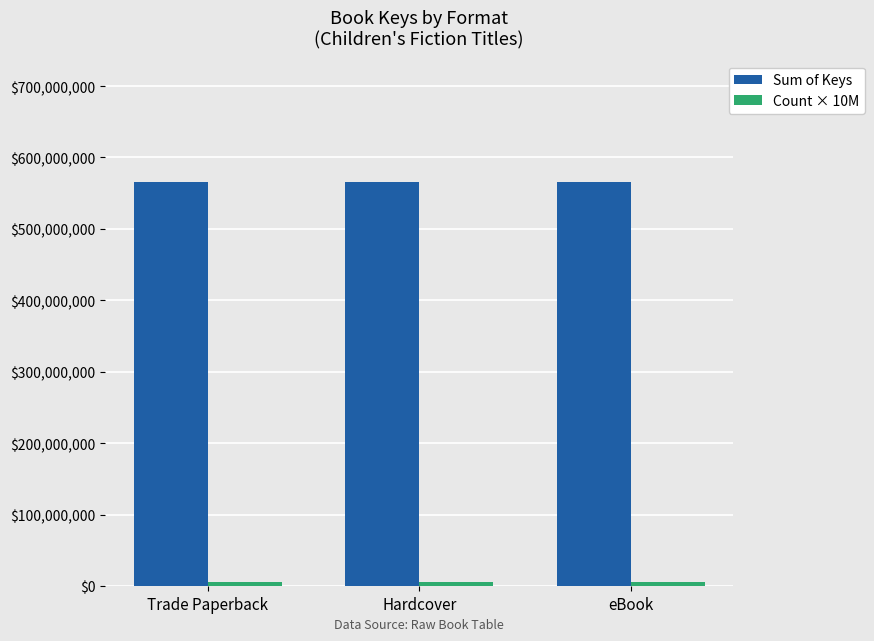

Which series has the largest total across all categories?

Sum of Keys